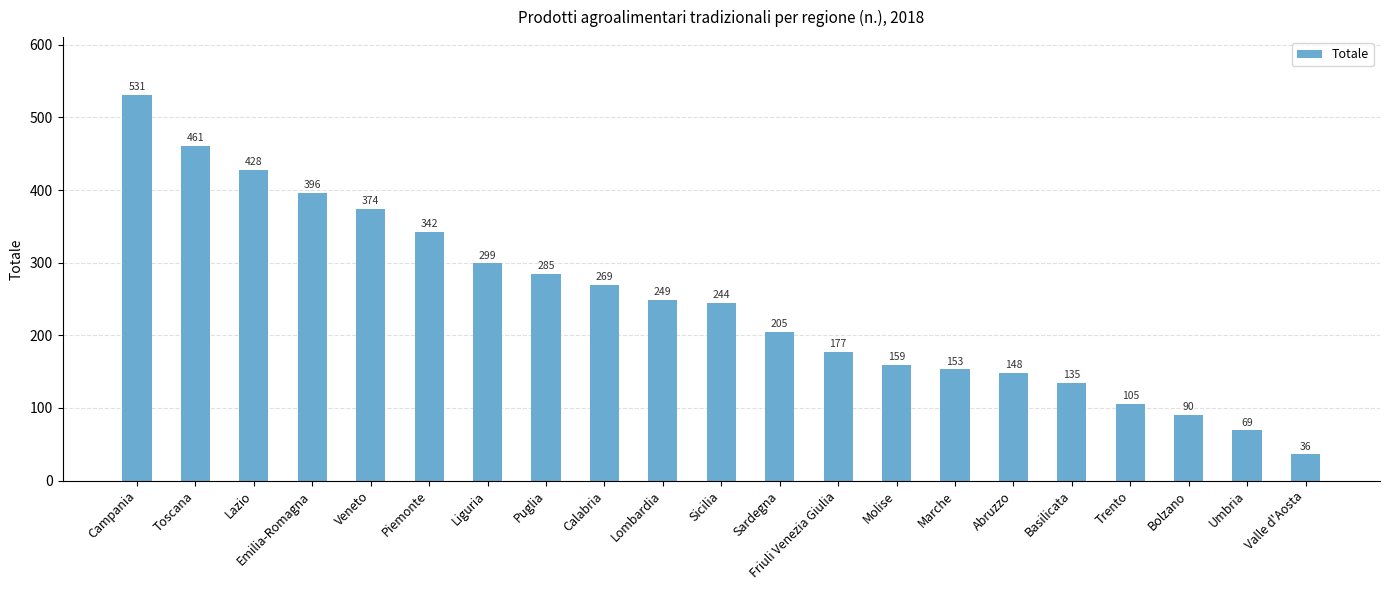

Reading right to left, list all the values displayed in this chart.

Valle d'Aosta=36	Umbria=69	Bolzano=90	Trento=105	Basilicata=135	Abruzzo=148	Marche=153	Molise=159	Friuli Venezia Giulia=177	Sardegna=205	Sicilia=244	Lombardia=249	Calabria=269	Puglia=285	Liguria=299	Piemonte=342	Veneto=374	Emilia-Romagna=396	Lazio=428	Toscana=461	Campania=531